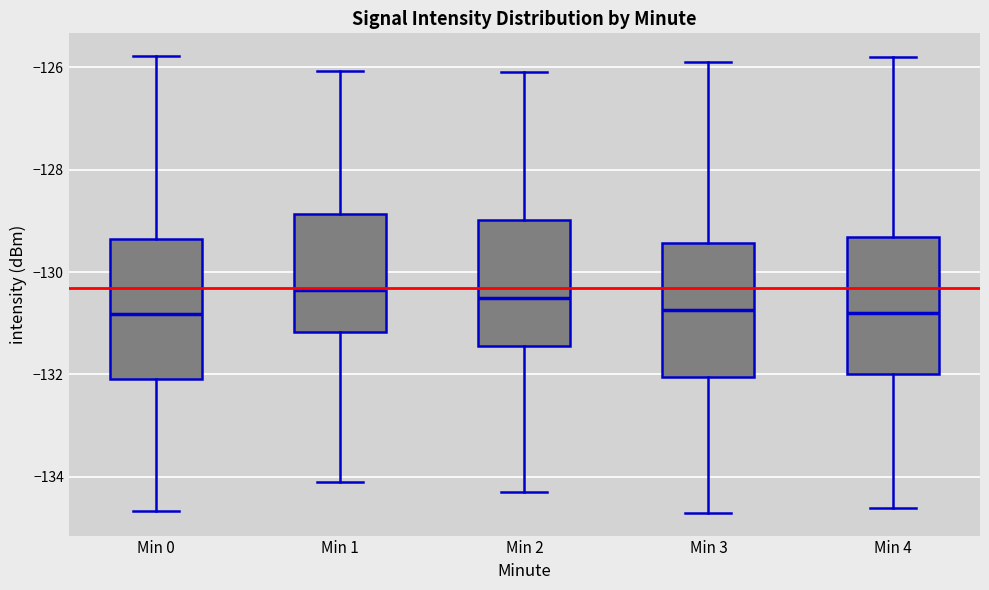

Reading left to right, read every box against the y-axis: the position of its median line, the range the box covers, and the ends of its whiskers. The values are not printed on the chart, so give them approximately, as read against the axis.

Min 0: median -130.8, box -132.0 to -129.4, whiskers -134.6 to -125.8
Min 1: median -130.4, box -131.2 to -128.8, whiskers -134.0 to -126.0
Min 2: median -130.4, box -131.4 to -129.0, whiskers -134.2 to -126.0
Min 3: median -130.8, box -132.0 to -129.4, whiskers -134.6 to -125.8
Min 4: median -130.8, box -132.0 to -129.4, whiskers -134.6 to -125.8